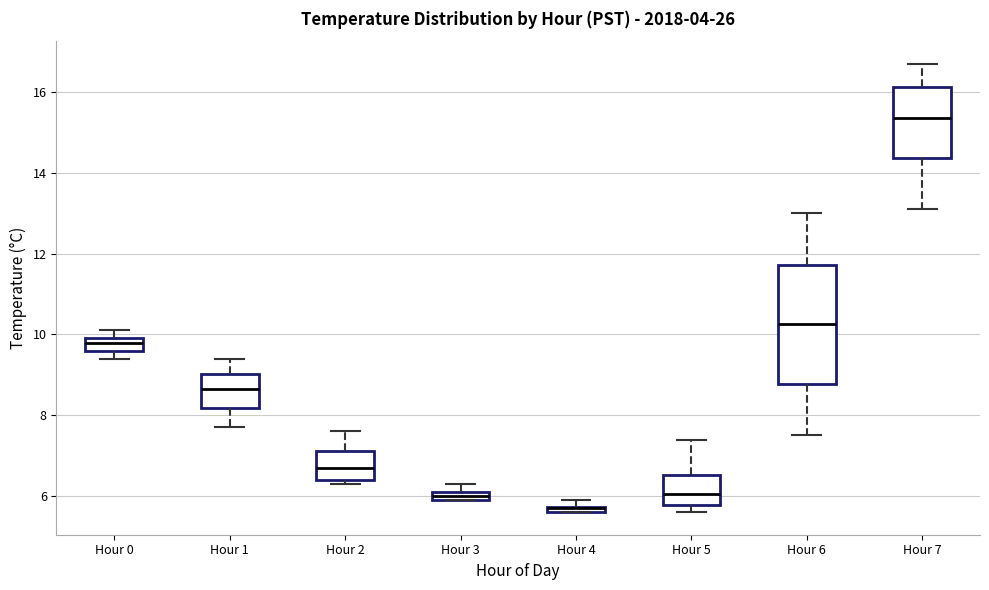

Which box is the tallest, from its lower edge to its upper edge?

Hour 6